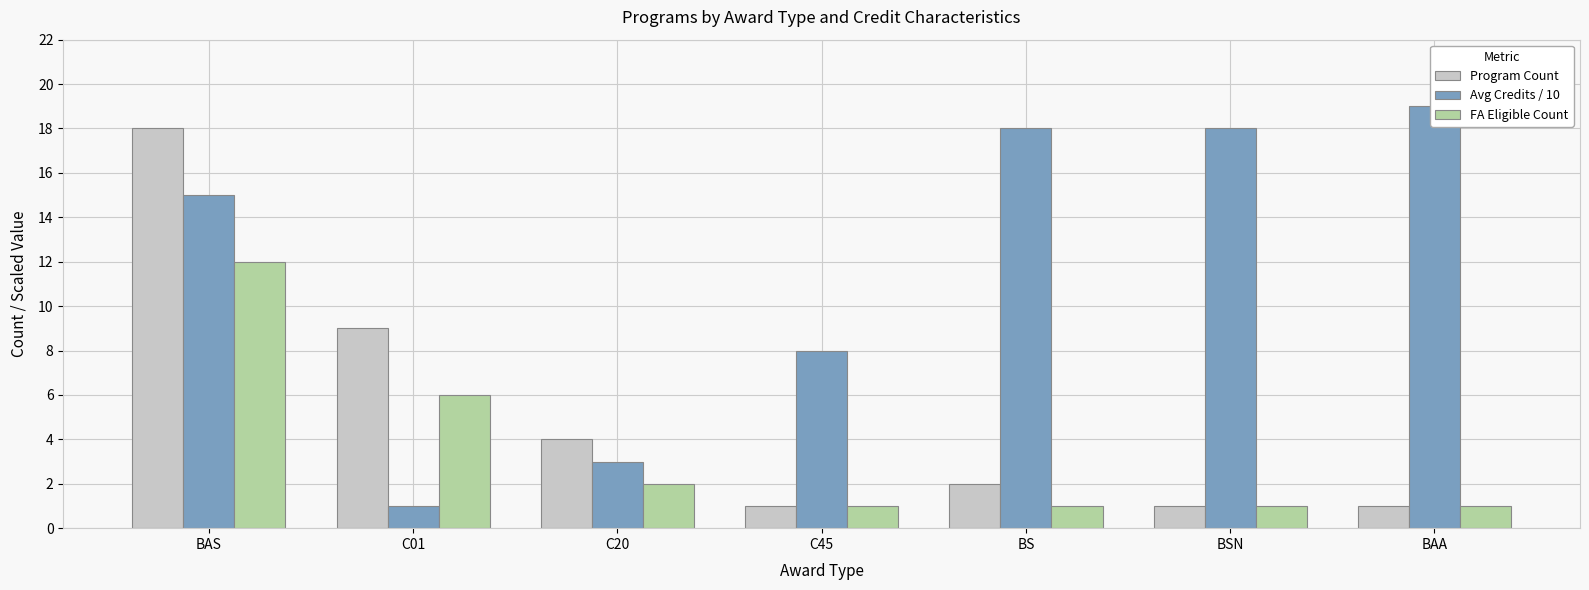

What is the average value of the Avg Credits / 10 series?

12